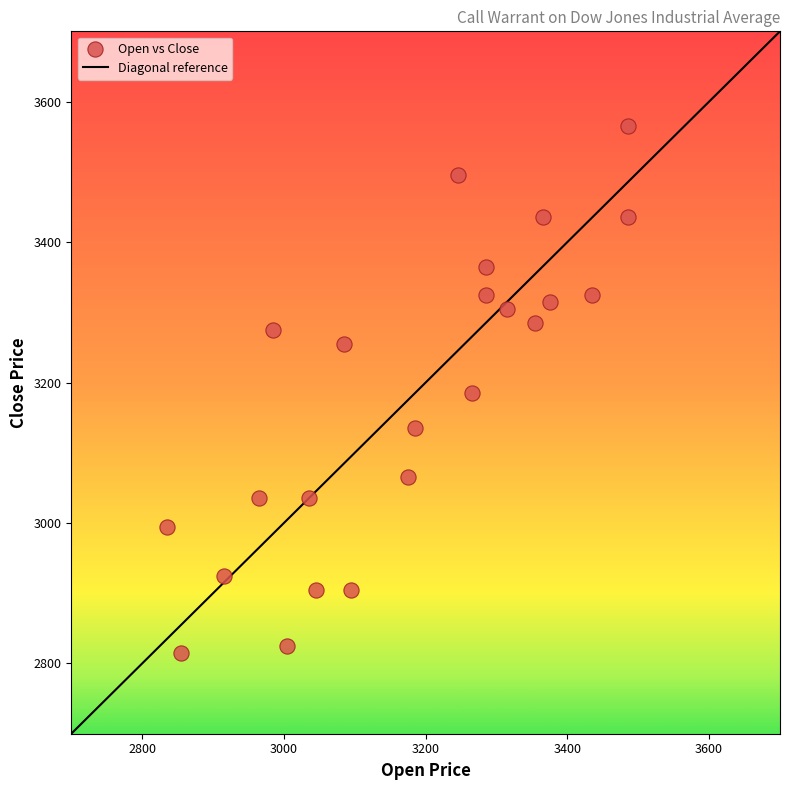

What is the range of Y values (max minus min)?

750